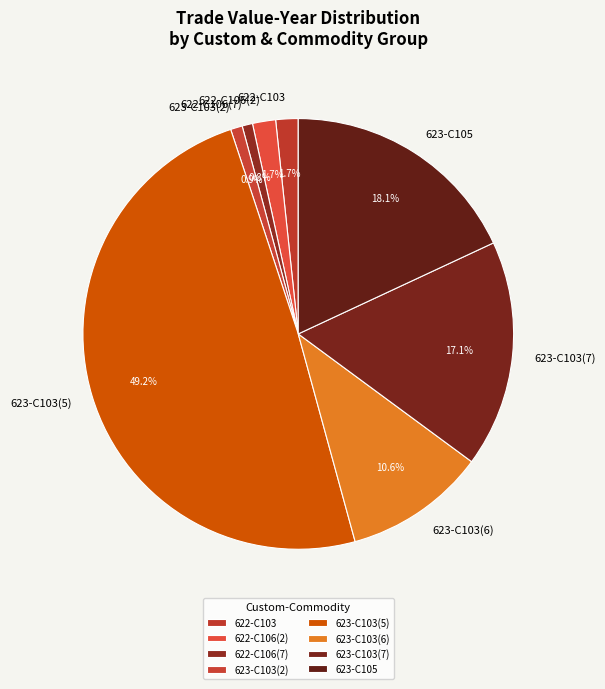

Which category has the biggest portion of the pie?

623-C103(5)